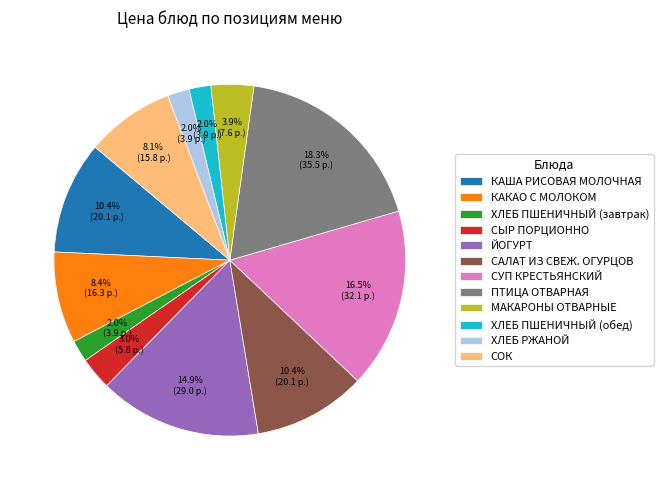

Is the sum of ХЛЕБ ПШЕНИЧНЫЙ (обед) and КАША РИСОВАЯ МОЛОЧНАЯ greater than half?

No